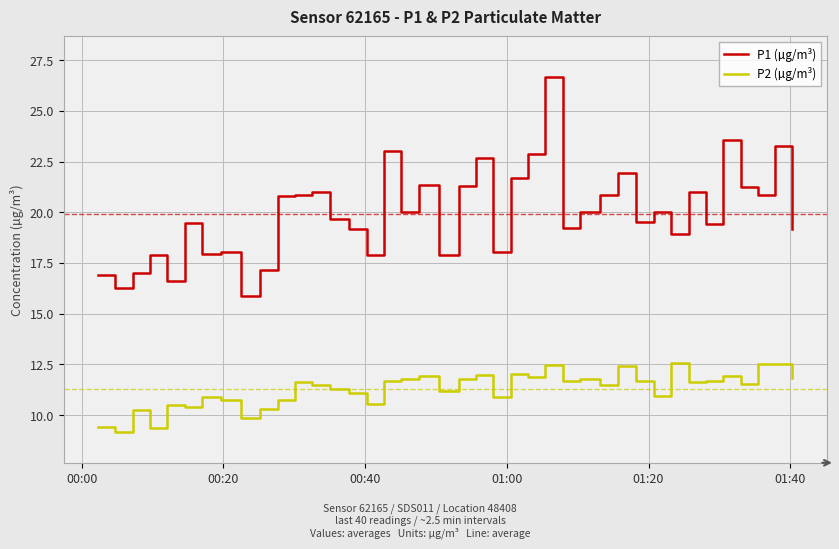

How many interior local valleys does the P1 (µg/m³) series have?

13